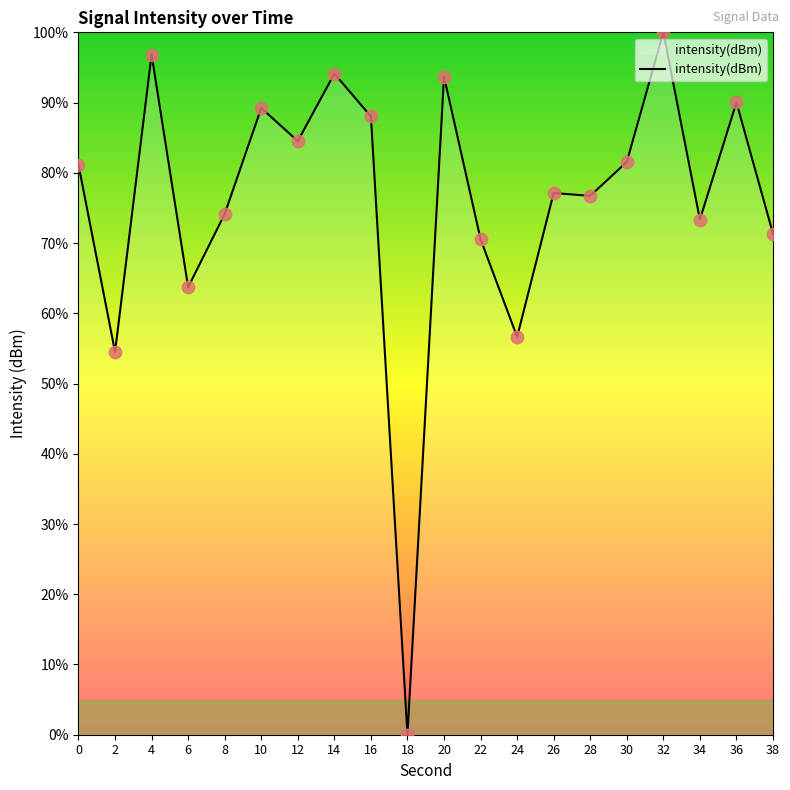

What is the ratio of the value at 24 to the value at 14?

0.6